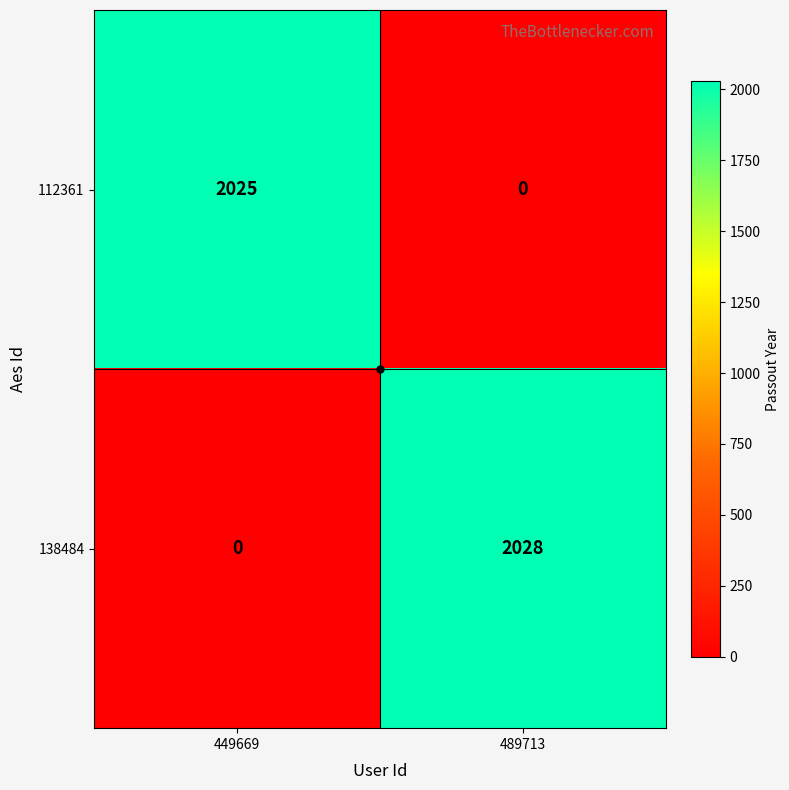

Read the 138484 value at 489713.

2028